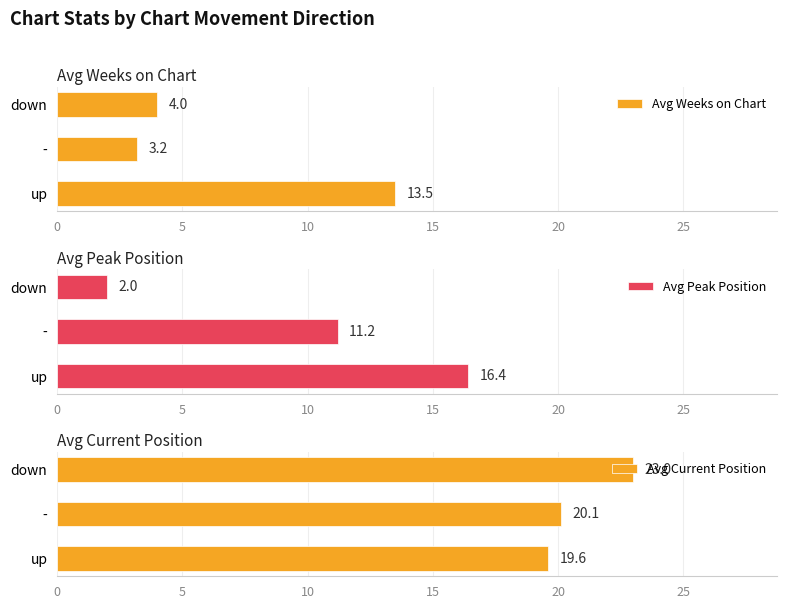

At how many categories does at least one series exceed 15?

3